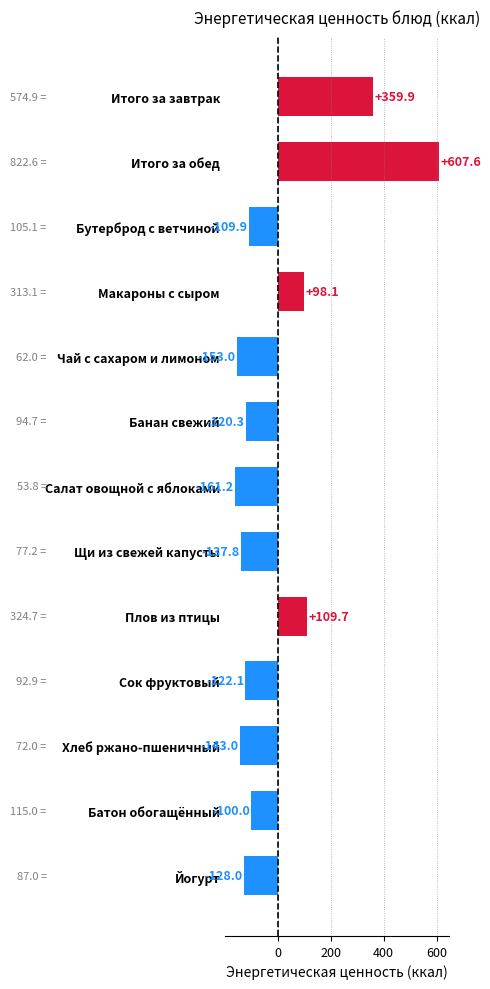

Count the number of data series in this chart.

1